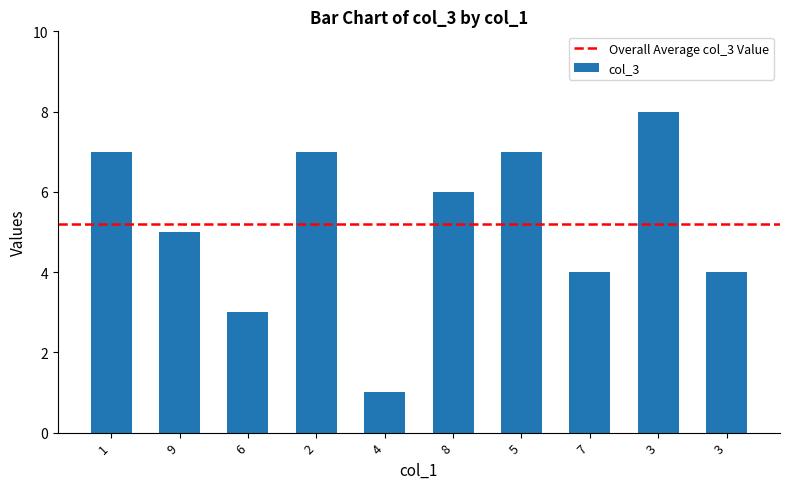

Which label corresponds to the smallest value in the chart?

4